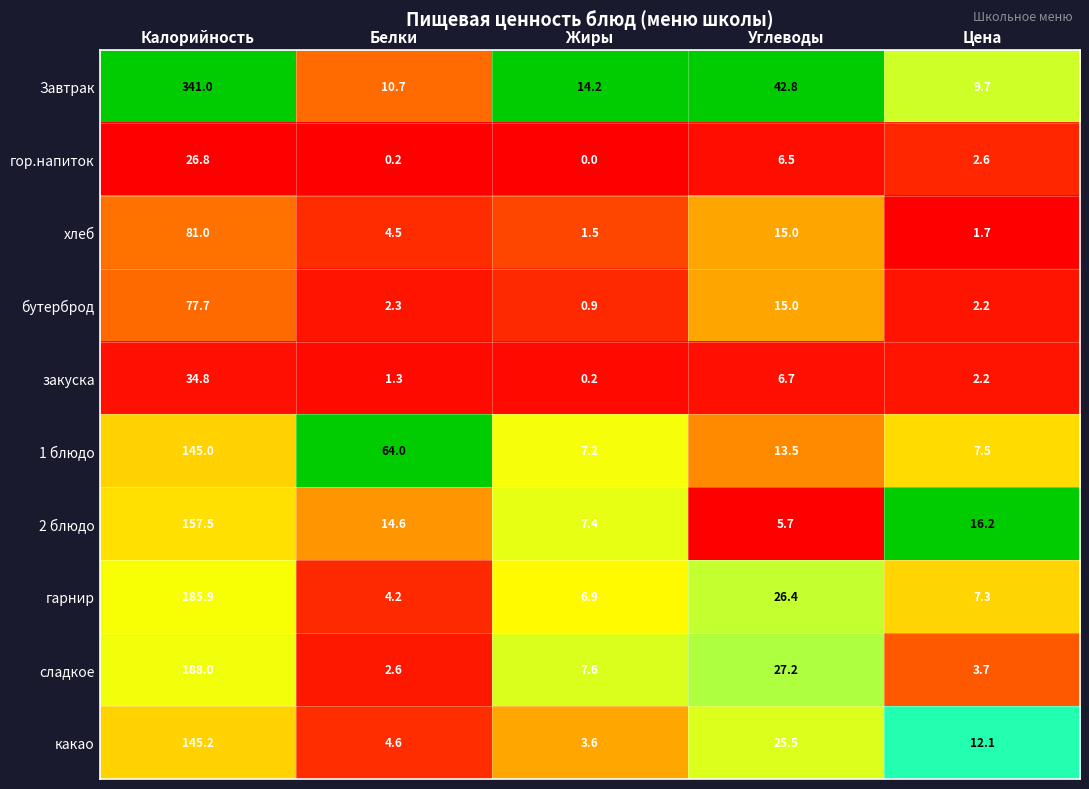

Which series has the largest total across all categories?

Завтрак